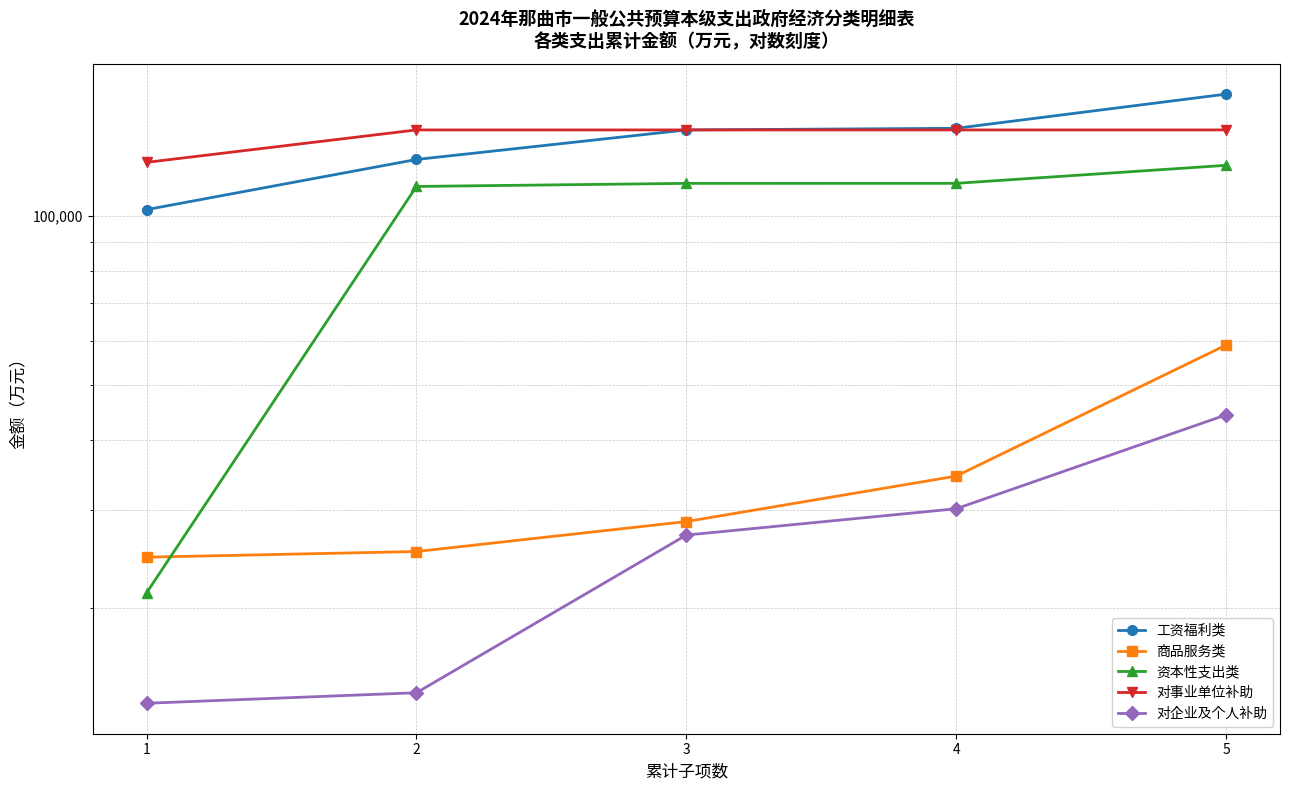

How many lines are shown in the chart?

5